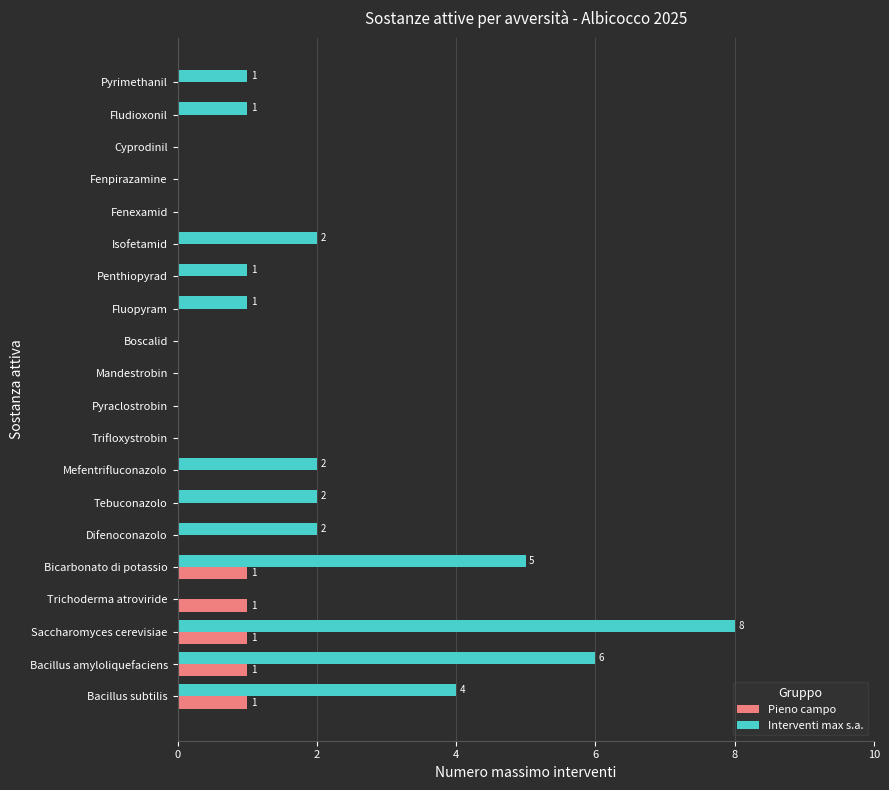

What is the sum of all Interventi max s.a. values?

35